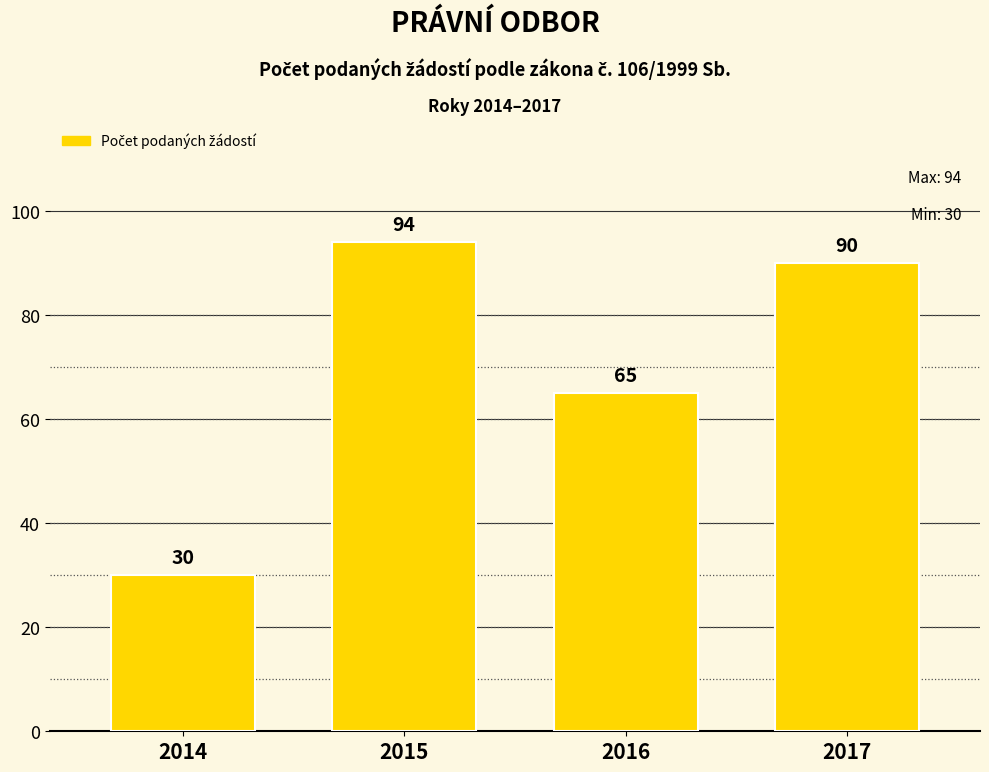

What is the ratio of the value at 2015 to the value at 2016?

1.4